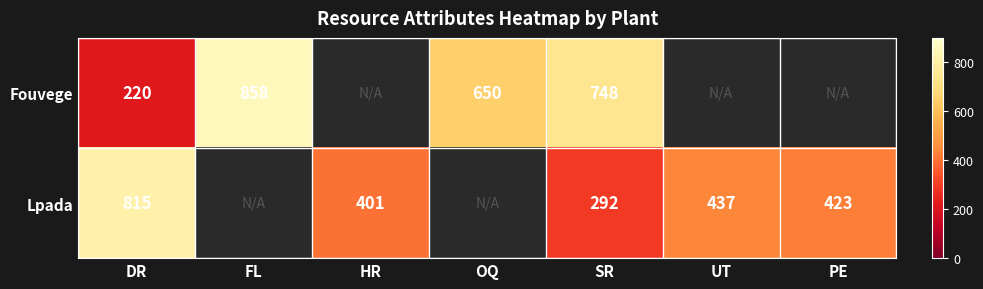

The Fouvege series shows 858 at FL. True or false?

True